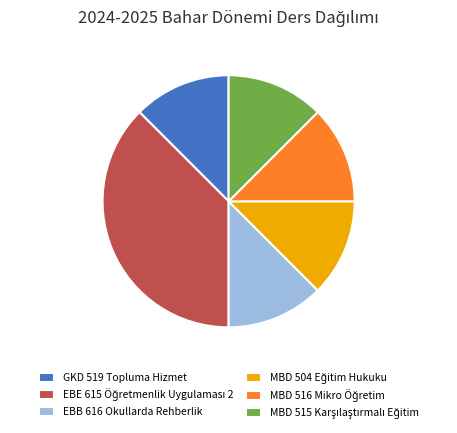

Do EBB 616 Okullarda Rehberlik and GKD 519 Topluma Hizmet together represent more than half of the pie?

No